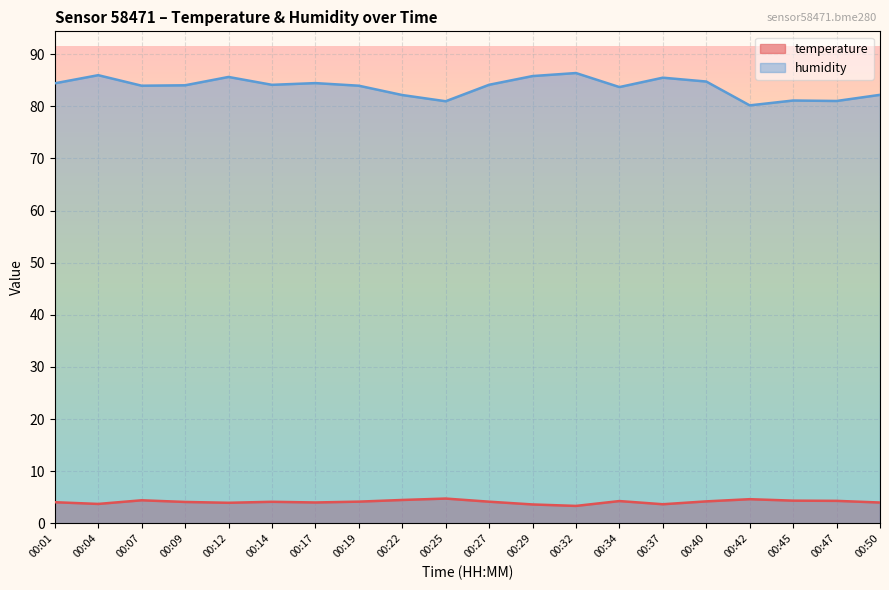

At which category is the sum across all series the highest?

00:32